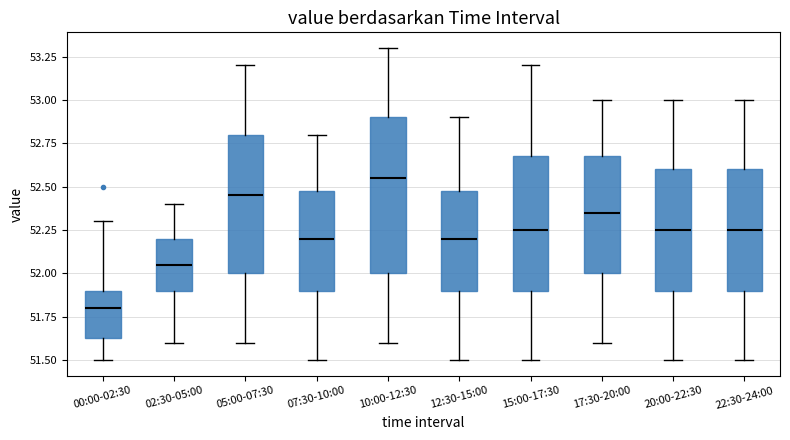

Where is the upper edge of the box for 15:00-17:30 on the y-axis? The values are not printed on the chart, so give them approximately, as read against the axis.

52.70